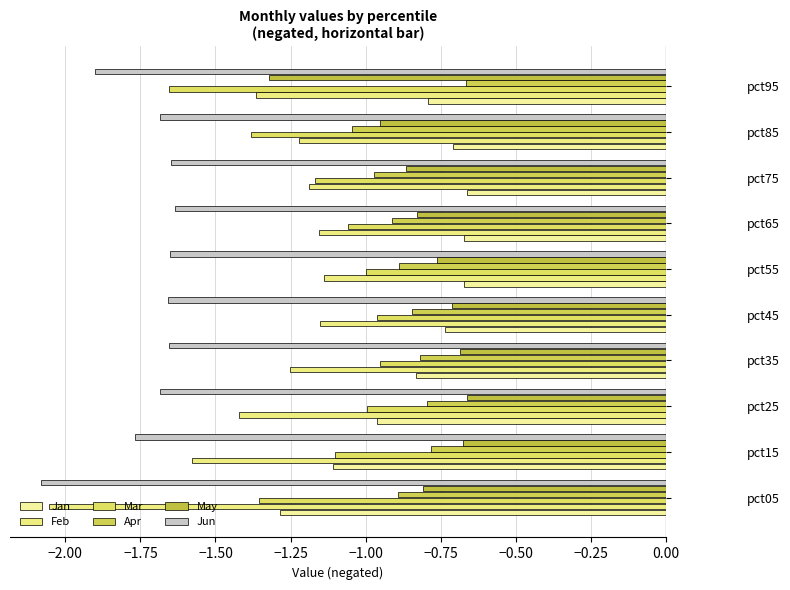

Count the number of data series in this chart.

6